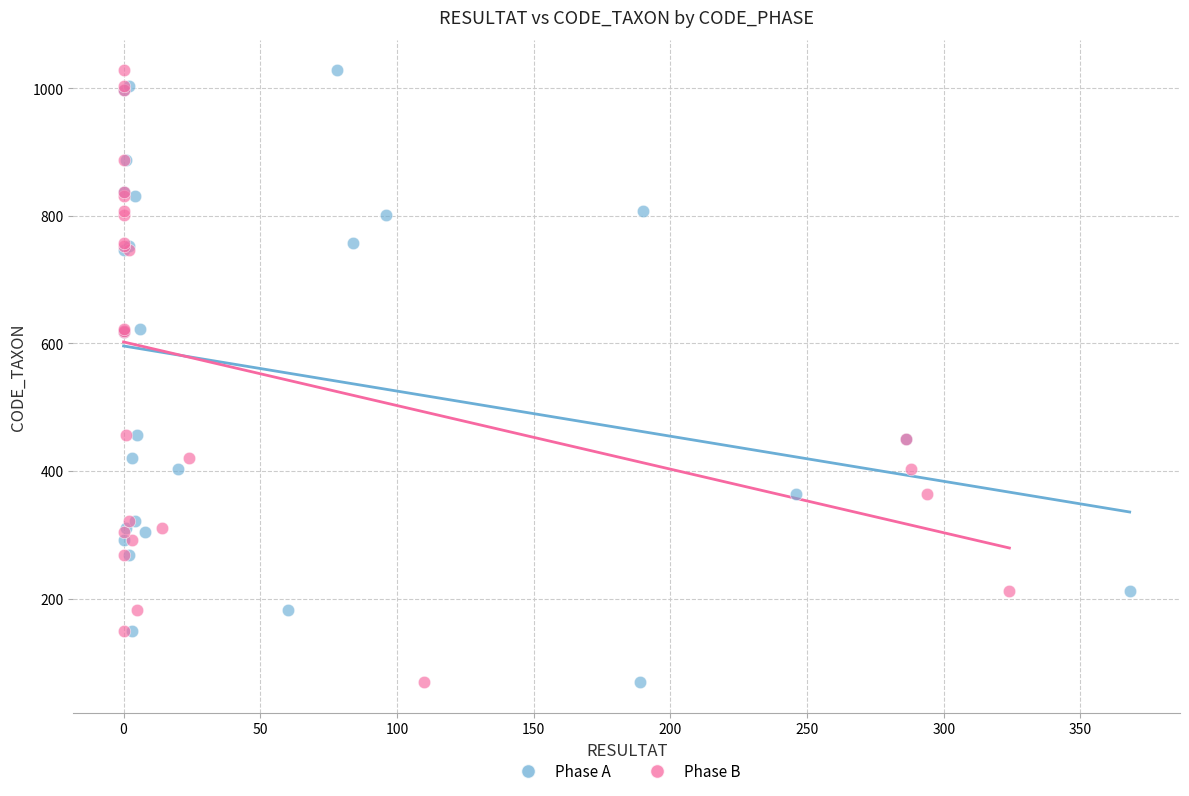

What are all the series names shown in the legend?

Phase A, Phase B